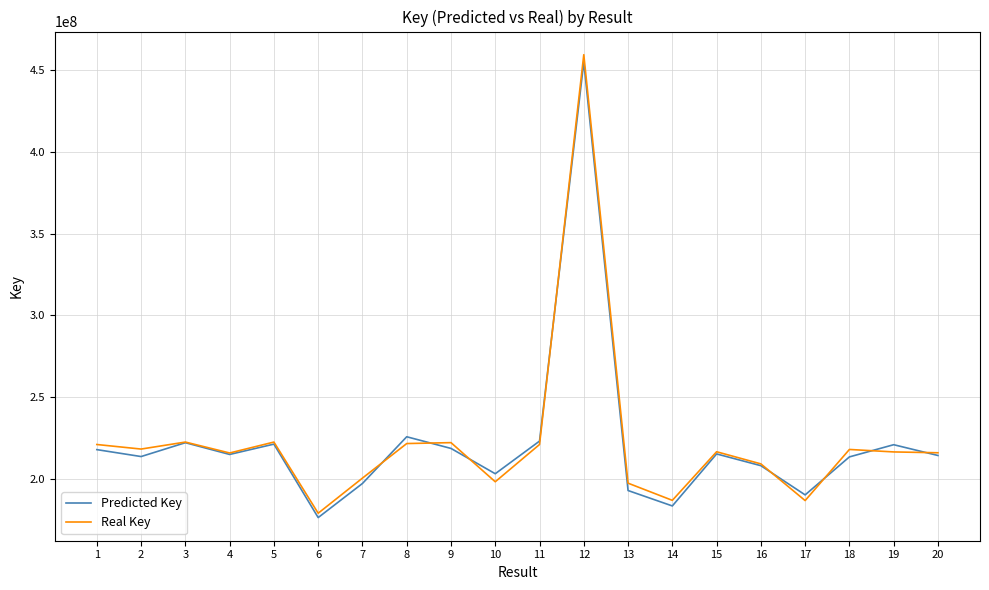

What is the maximum value for Real Key?

459410552